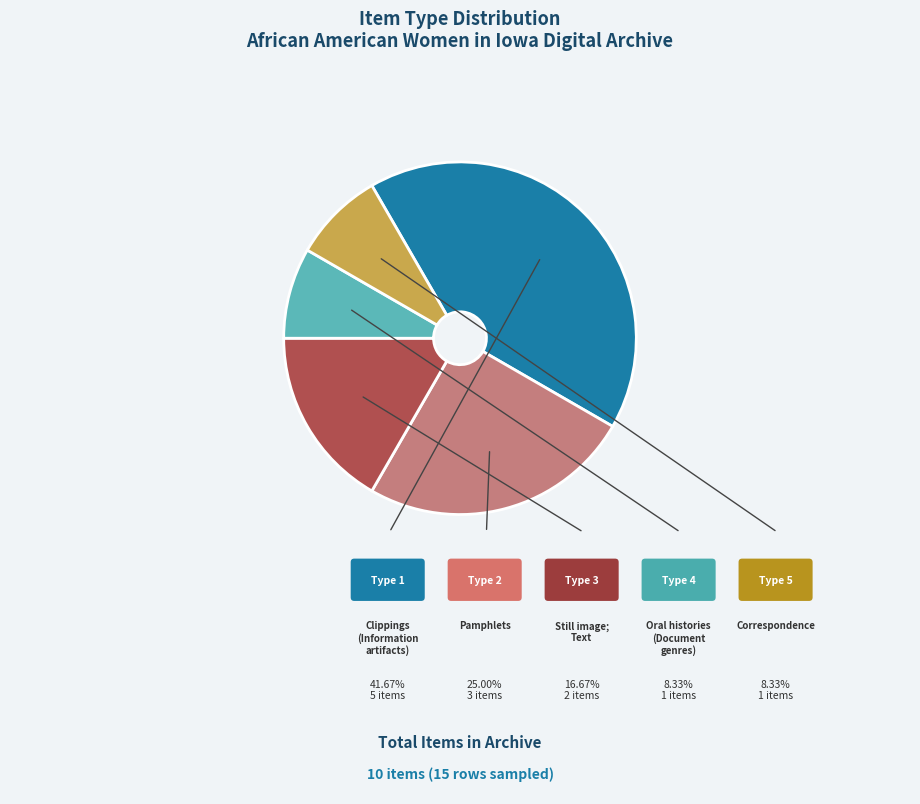

Is there any slice that represents more than half of the pie?

No